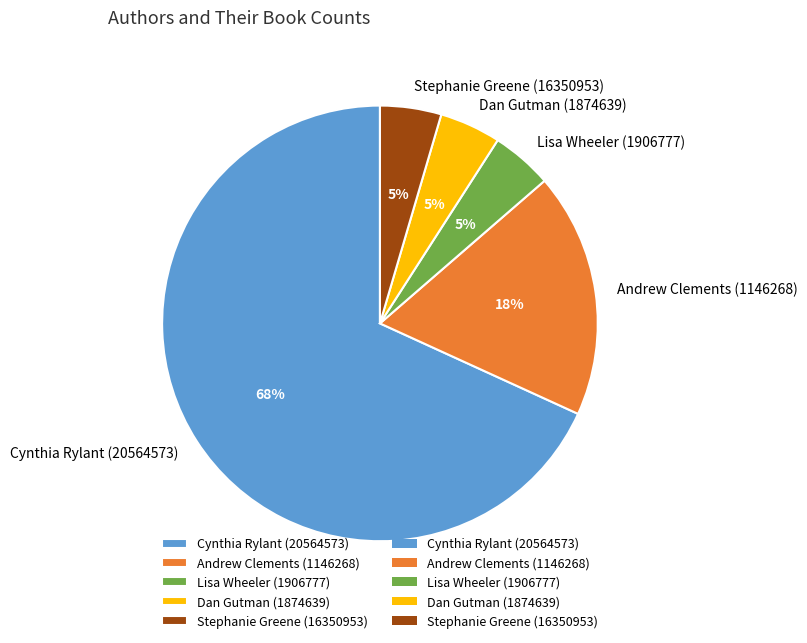

Is there any slice that represents more than half of the pie?

Yes